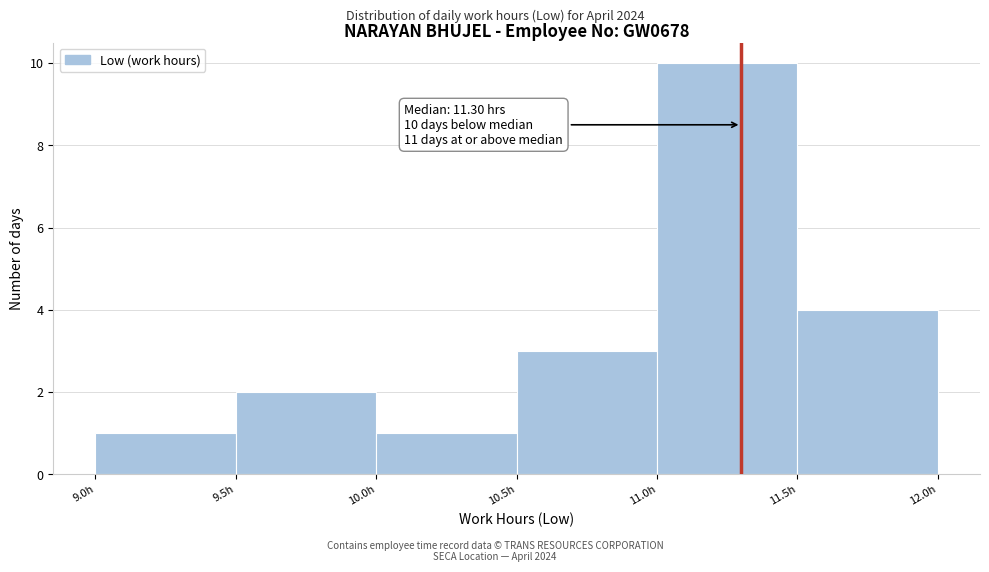

Over which range of the x-axis is the bar tallest?

11.0 to 11.5